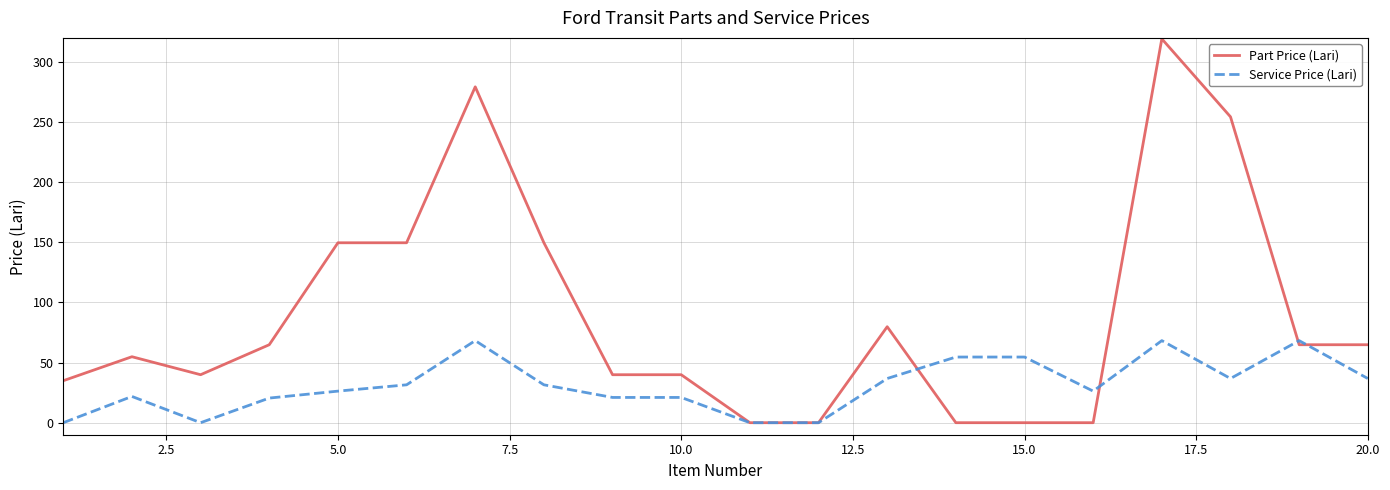

Rank the series by their average value, from lowest to highest.

Service Price (Lari), Part Price (Lari)